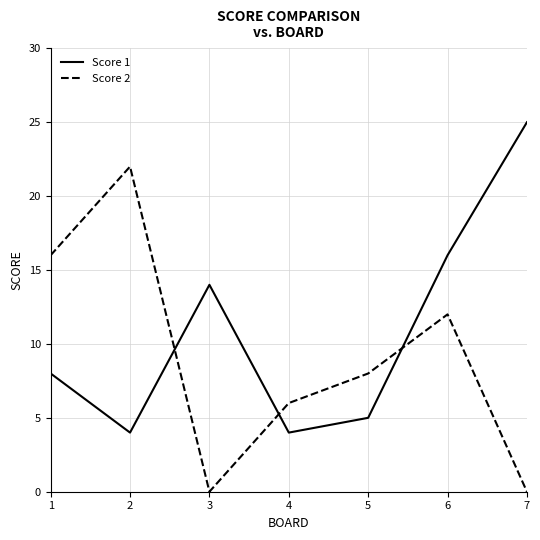

At which category does the chart reach its peak across all series?

7